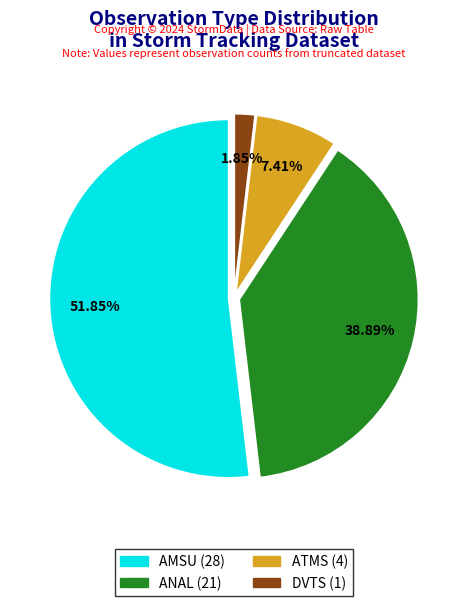

Is the sum of ATMS (4) and DVTS (1) greater than half?

No